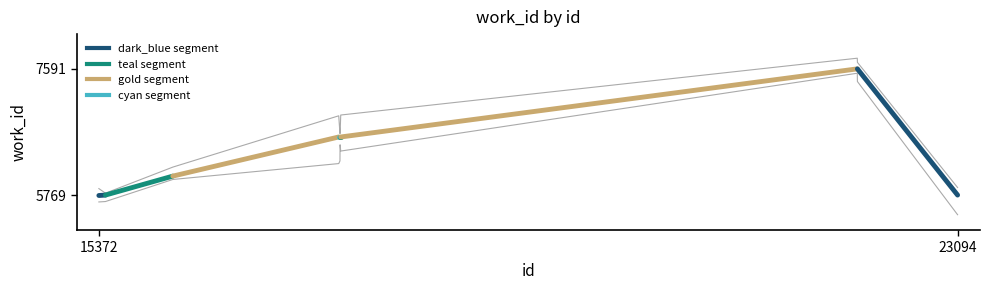

What is the value of the 7th point from the left?

6926.8